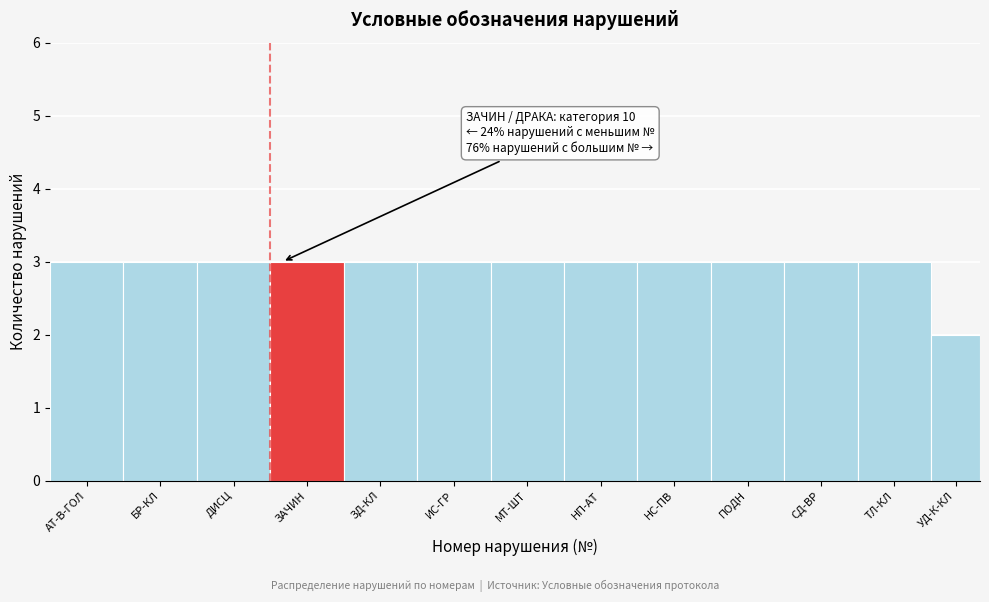

Reading right to left, transcribe all the data shown in this chart.

УД-К-КЛ=2	ТЛ-КЛ=3	СД-ВР=3	ПОДН=3	НС-ПВ=3	НП-АТ=3	МТ-ШТ=3	ИС-ГР=3	ЗД-КЛ=3	ЗАЧИН=3	ДИСЦ=3	БР-КЛ=3	АТ-В-ГОЛ=3